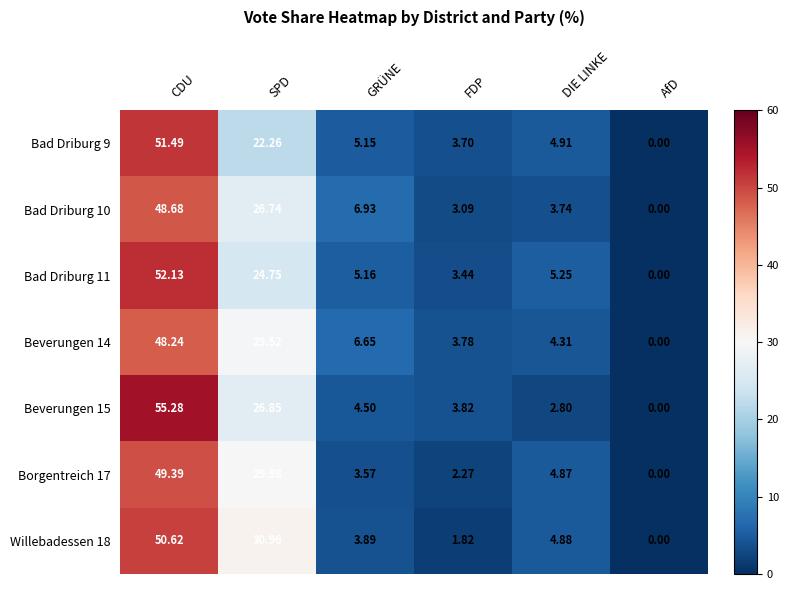

How many positive values does the Beverungen 15 series have?

5